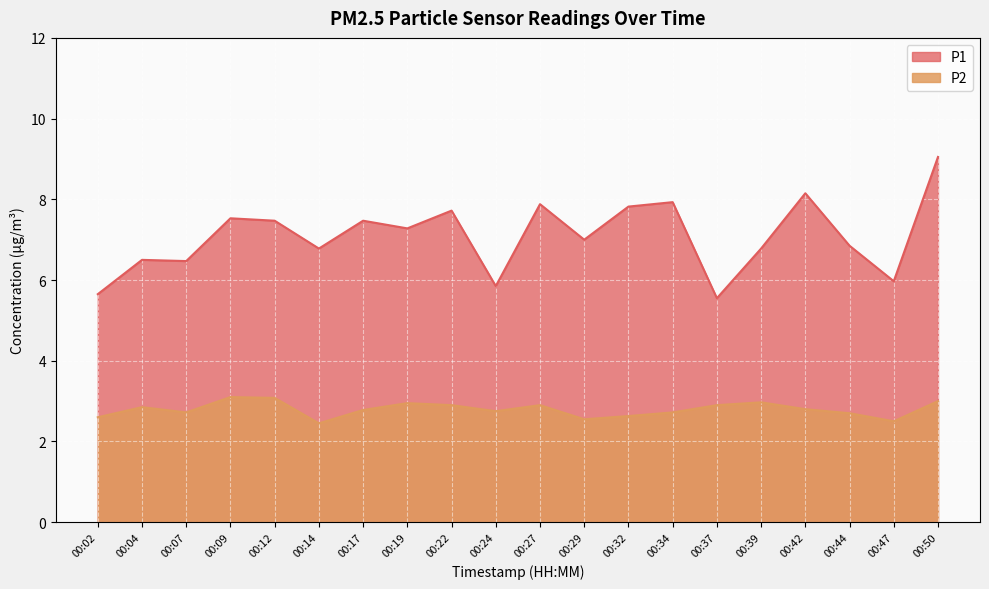

True or false: P2 has a value of 2.8 at 00:24.

True